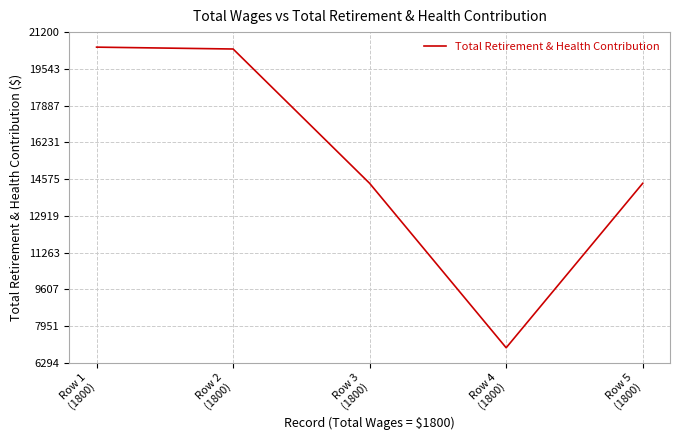

What is the average value?

15340